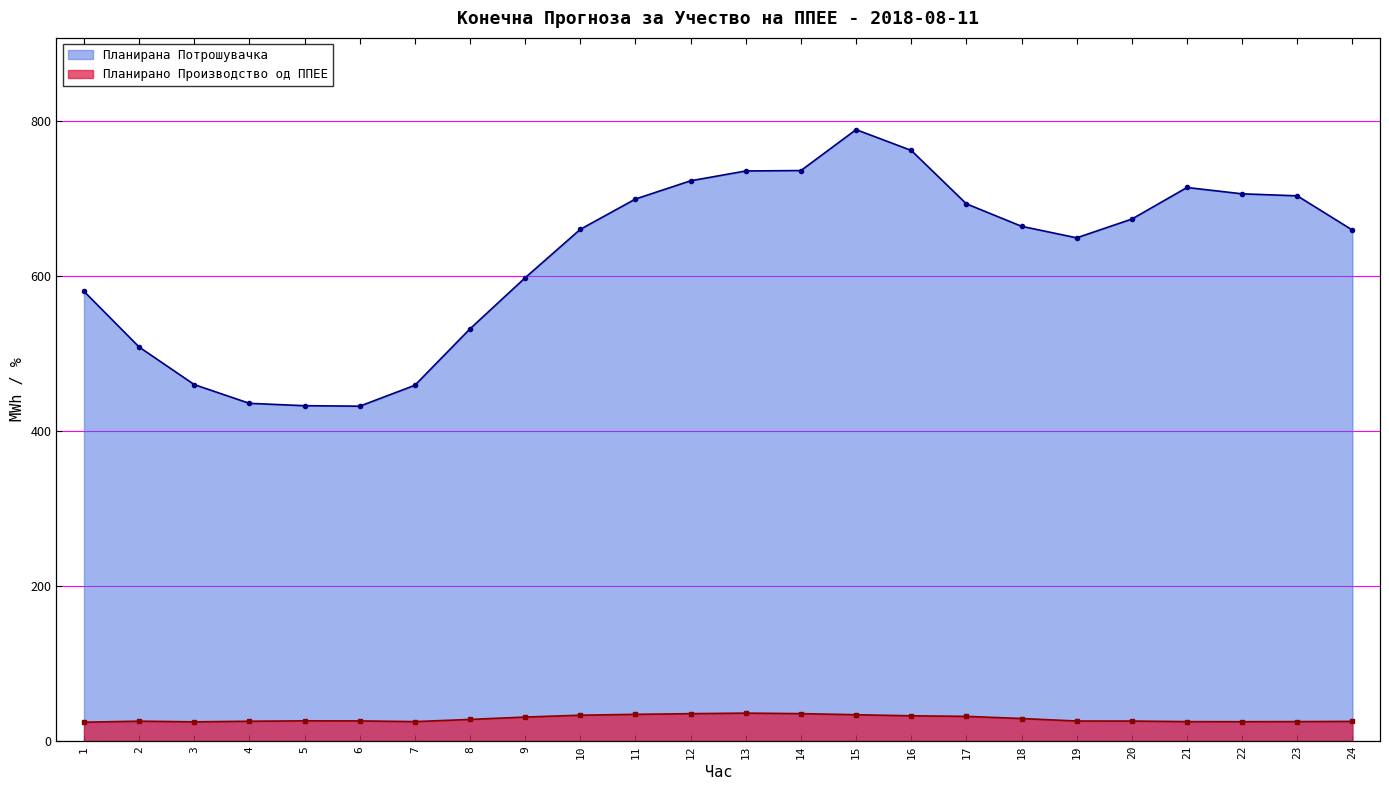

Which category has the highest value in the Планирана Потрошувачка series?

15